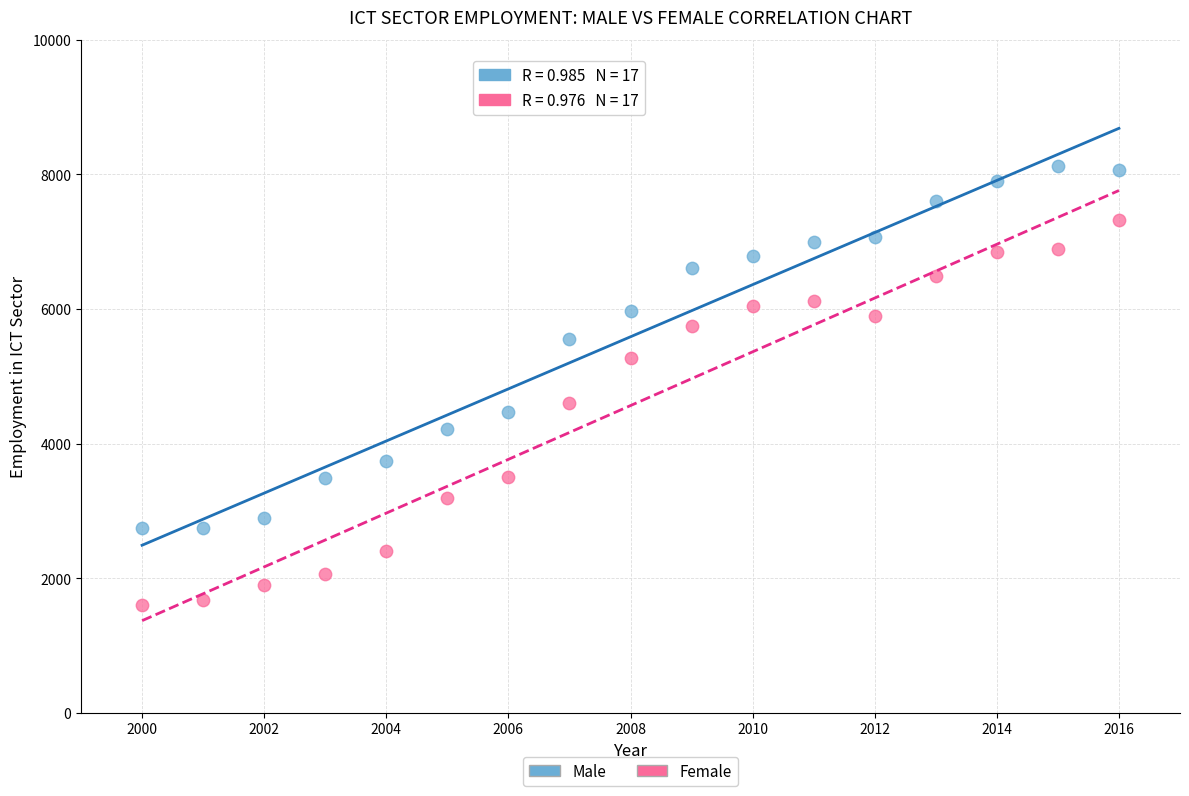

Which series reaches the maximum Y coordinate?

Male